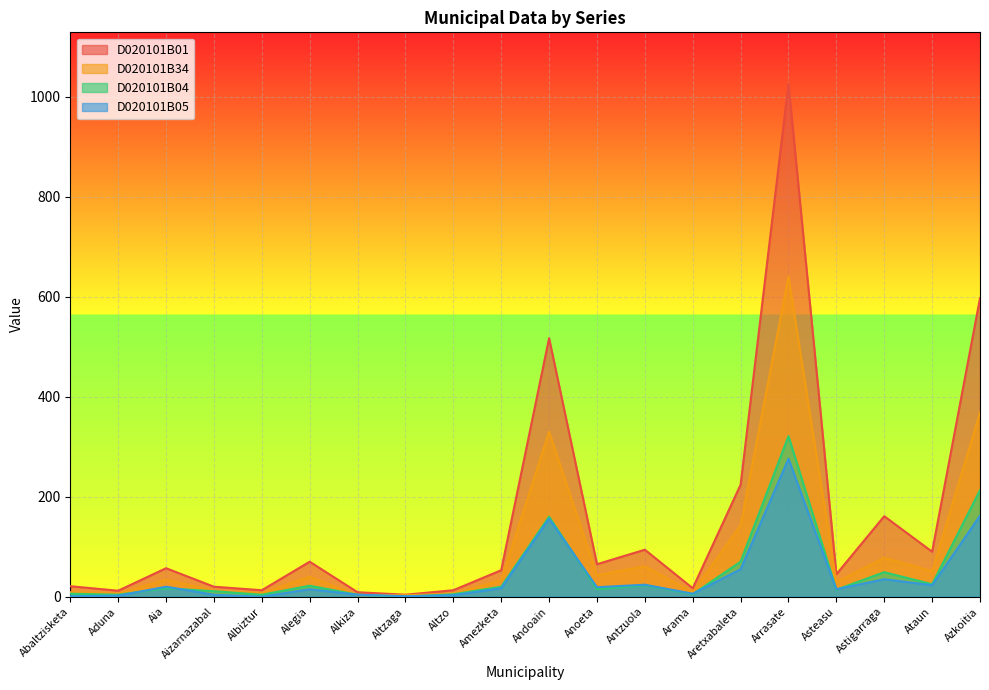

Is it true that D020101B05 equals 0 at Albiztur?

True